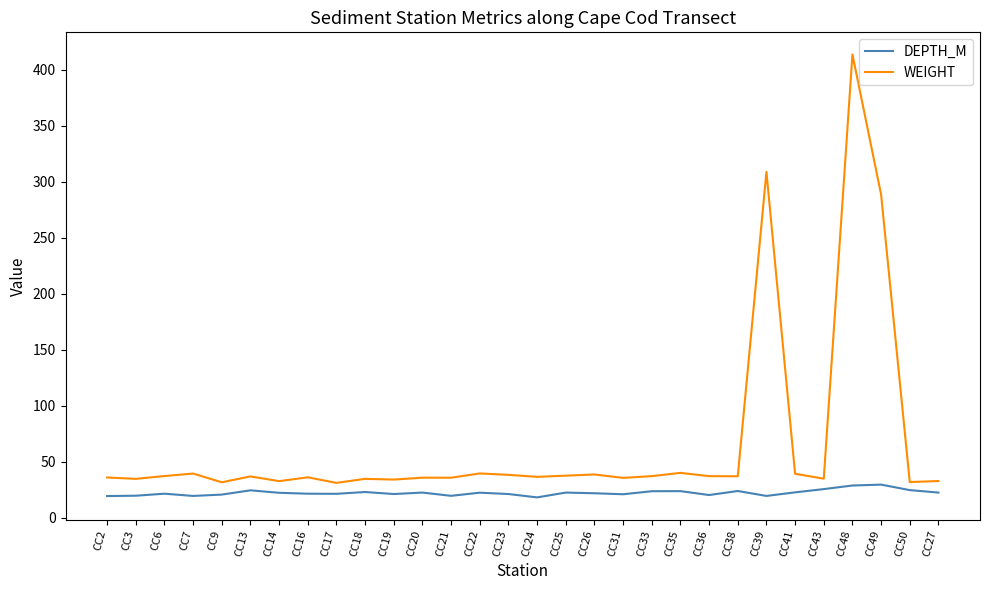

The value of DEPTH_M at CC2 is 19.4. True or false?

True